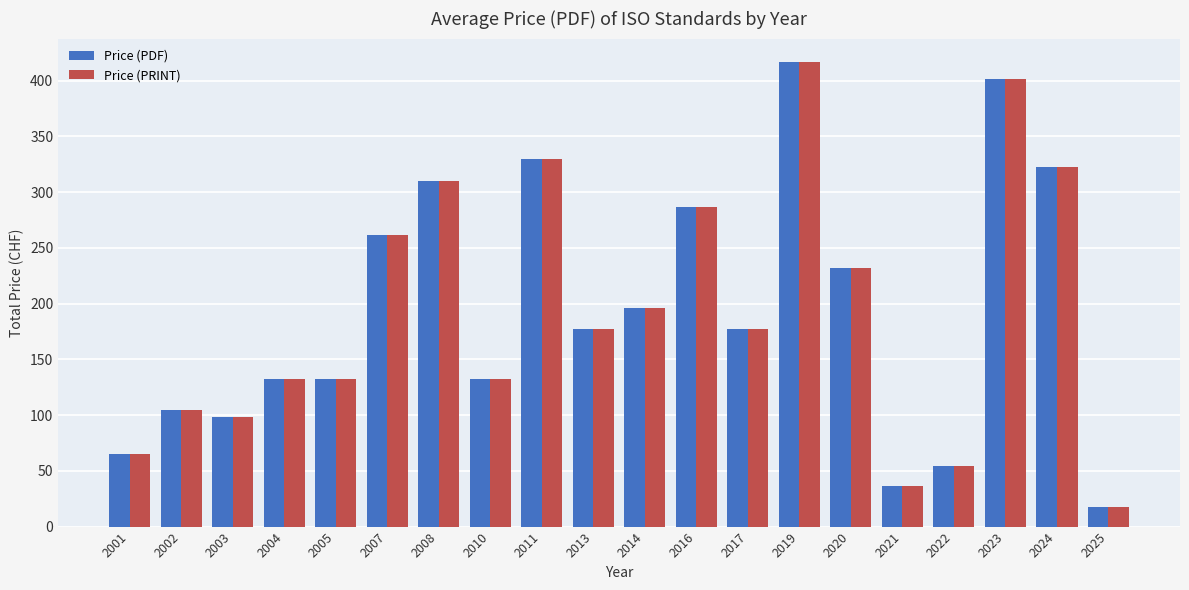

What are all the series names shown in the legend?

Price (PDF), Price (PRINT)